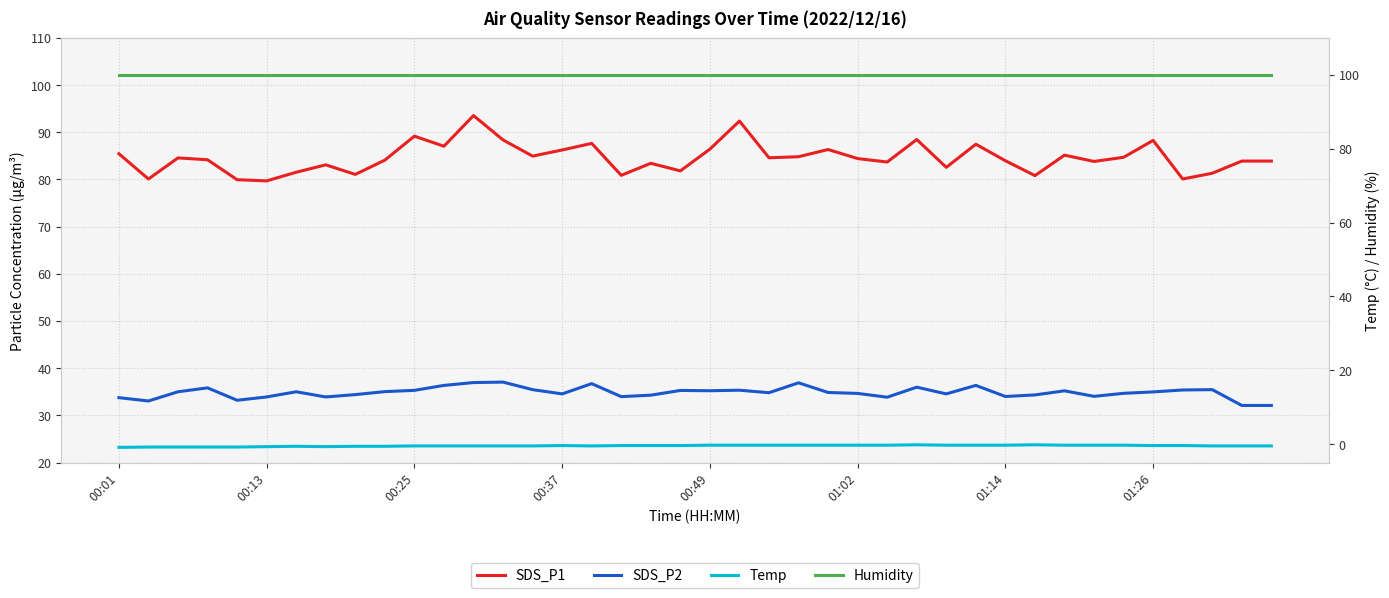

What is the minimum value for SDS_P1?

79.7